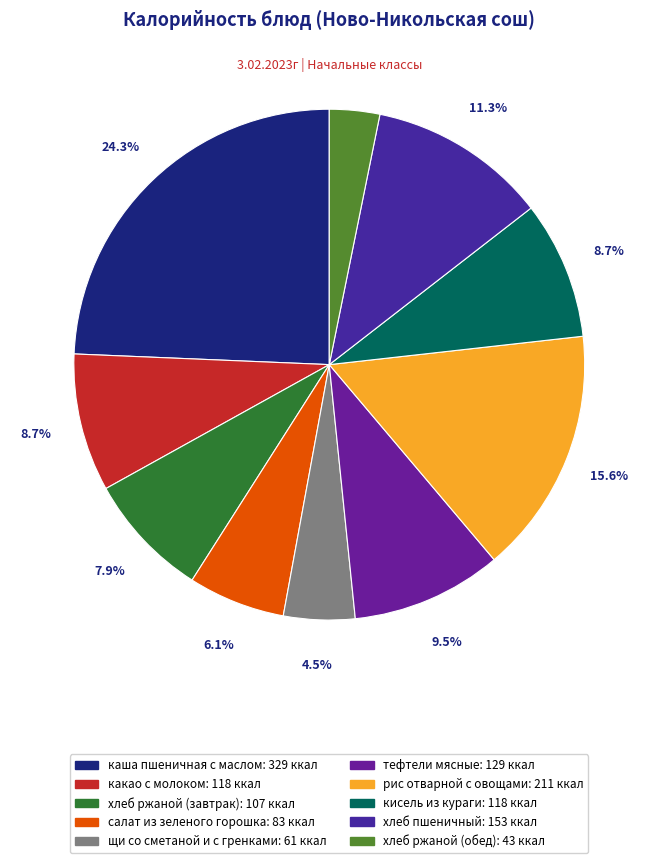

What is the change in value from хлеб ржаной (завтрак) to щи со сметаной и с гренками?

-46